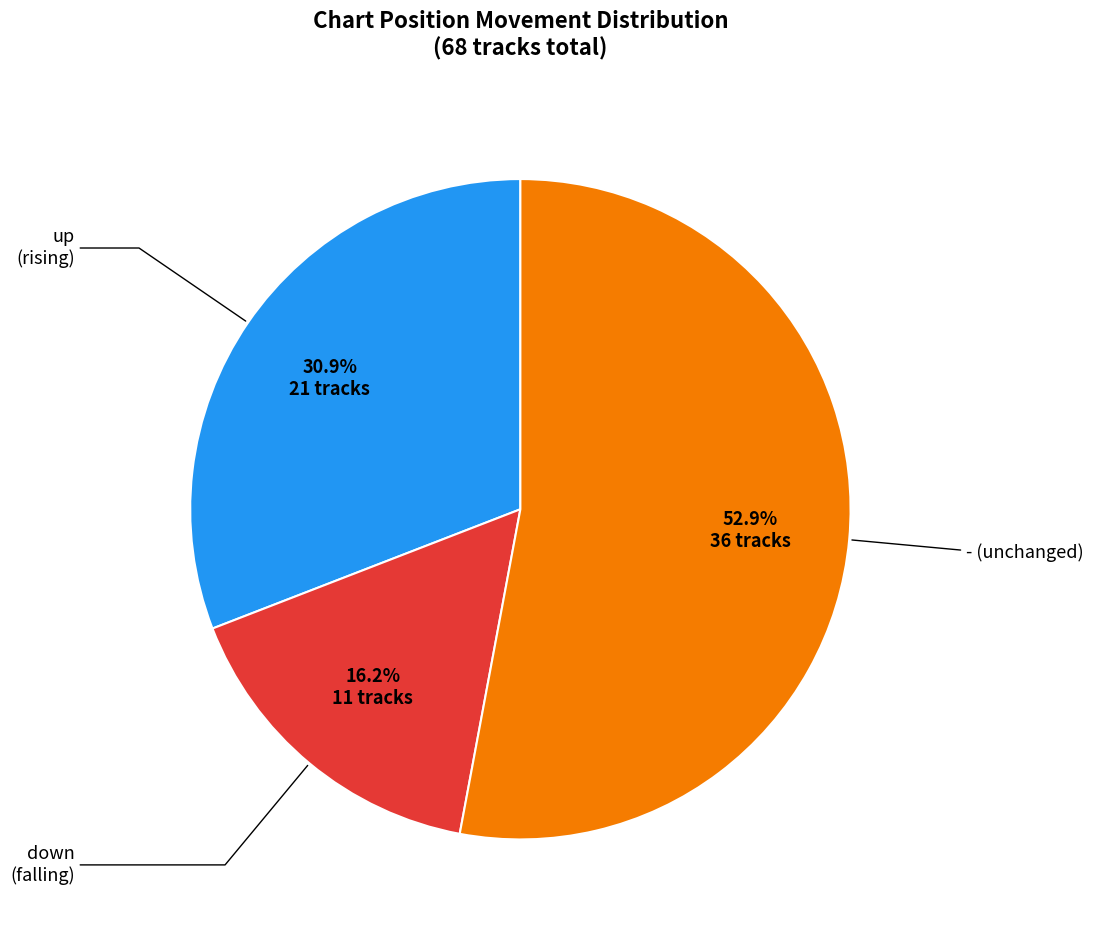

To the nearest percent, what is the difference between the - and down slice percentages?

37%